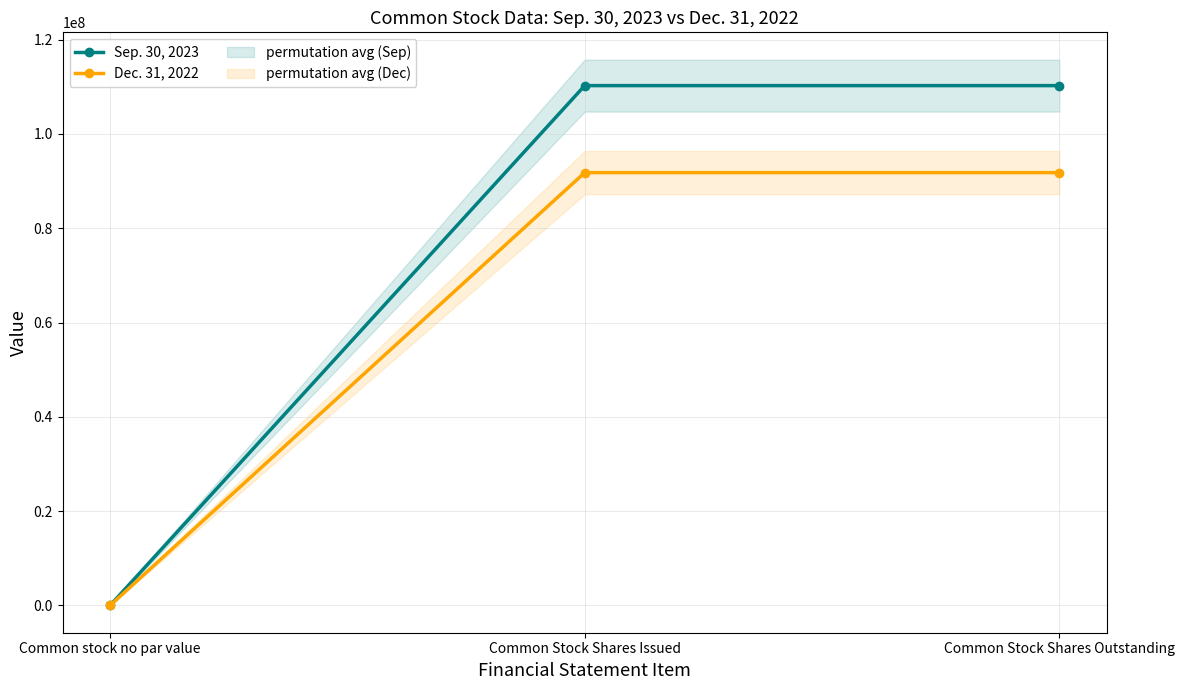

What are all the series names shown in the legend?

Sep. 30, 2023, Dec. 31, 2022